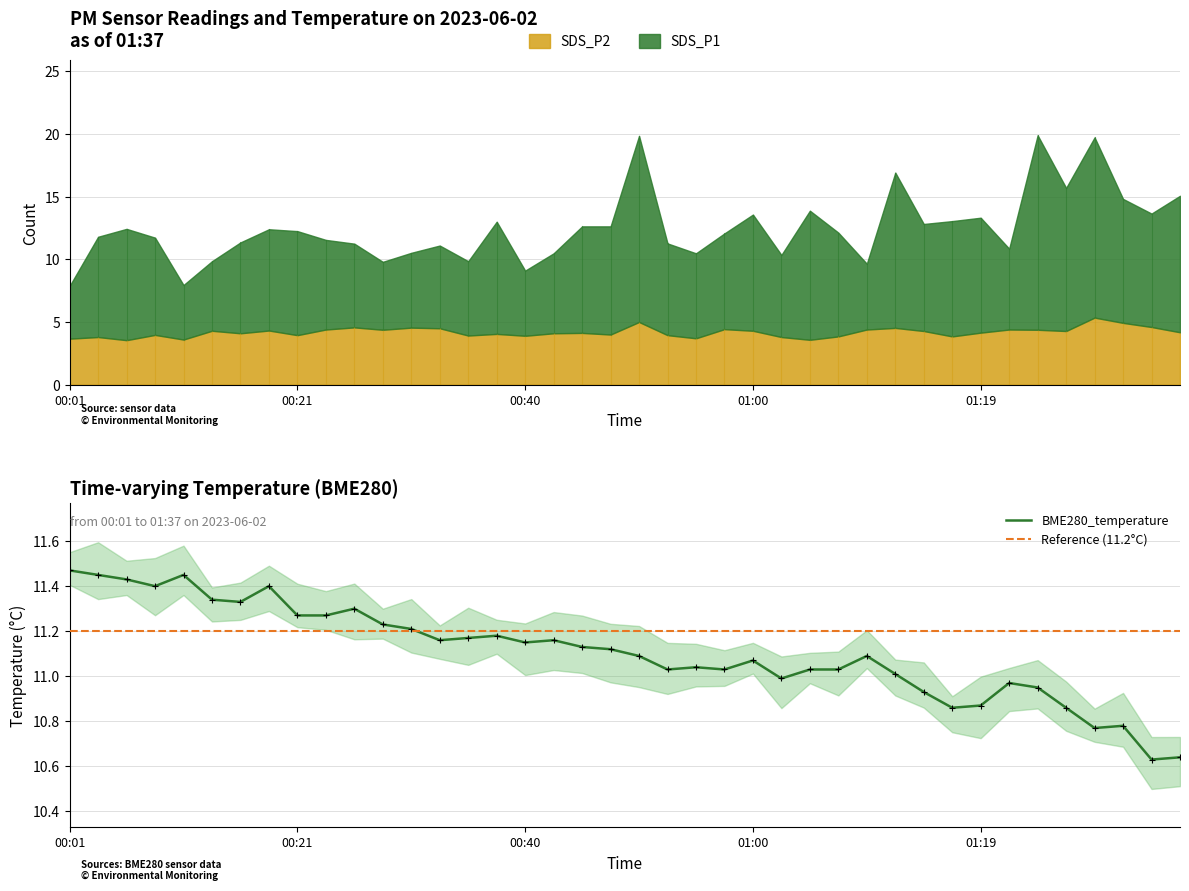

Where is the first local minimum for SDS_P1?

00:11